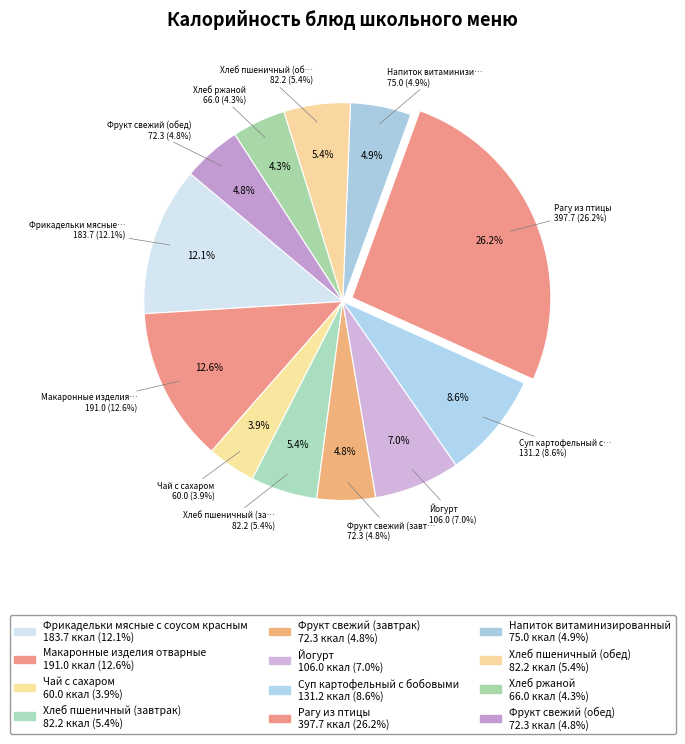

True or false: Хлеб ржаной accounts for 15% of the total.

False